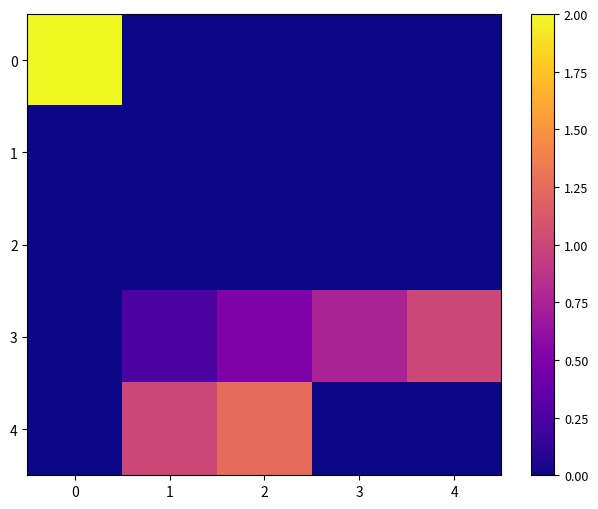

What is the difference between the highest and lowest values at 3?

0.8